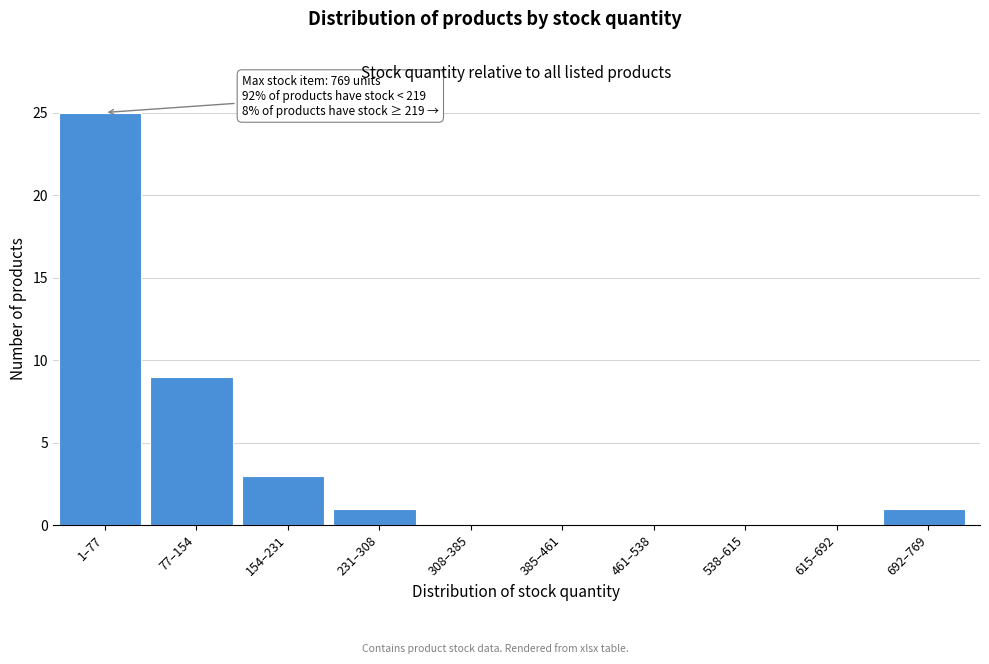

Reading right to left, what are all the values shown in this chart?

692–769=1	615–692=0	538–615=0	461–538=0	385–461=0	308–385=0	231–308=1	154–231=3	77–154=9	1–77=25